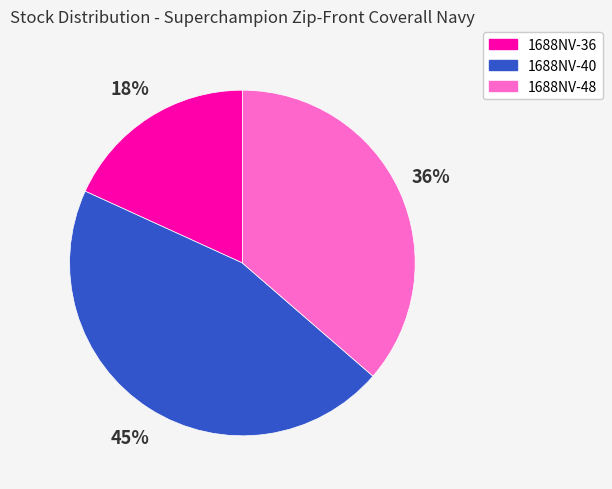

To the nearest percent, what is the average slice percentage?

33%